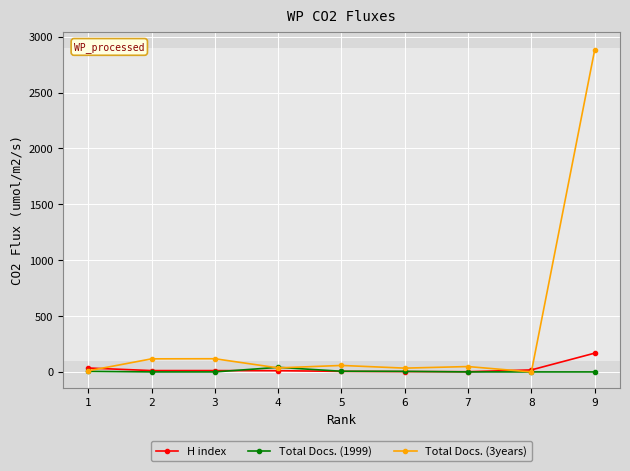

At 9, list the series in order from smallest to largest.

Total Docs. (1999), H index, Total Docs. (3years)